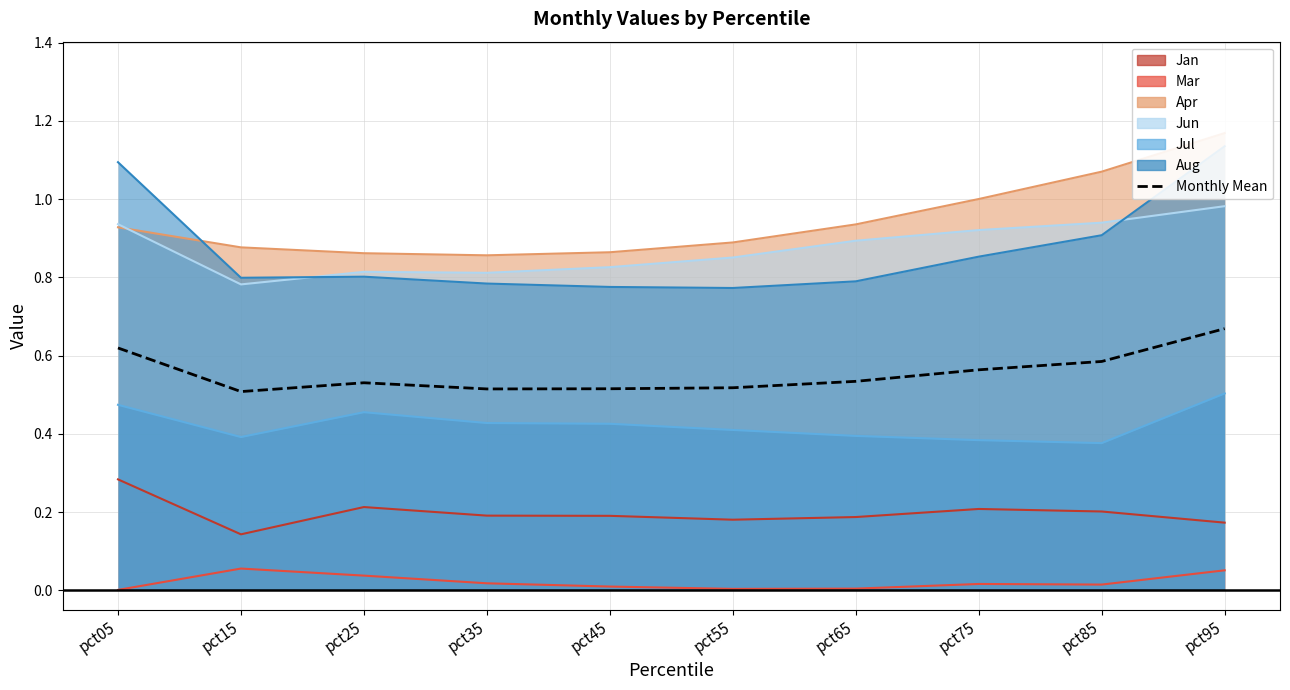

How many points are lower than both their immediate neighbors (excluding endpoints)?

2